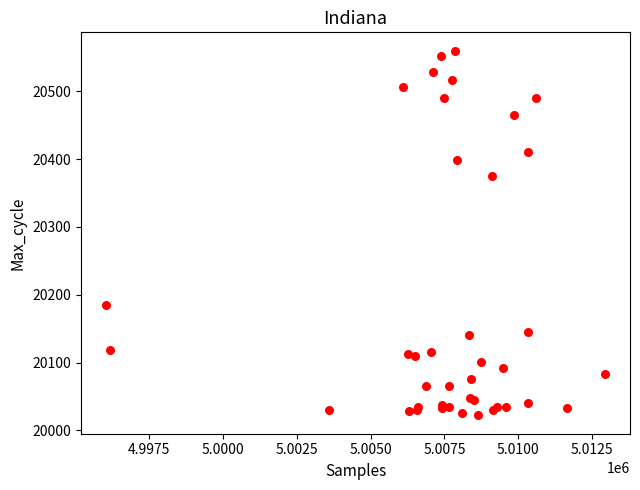

What Y value in the scatter plot is closest to 20291?

20375